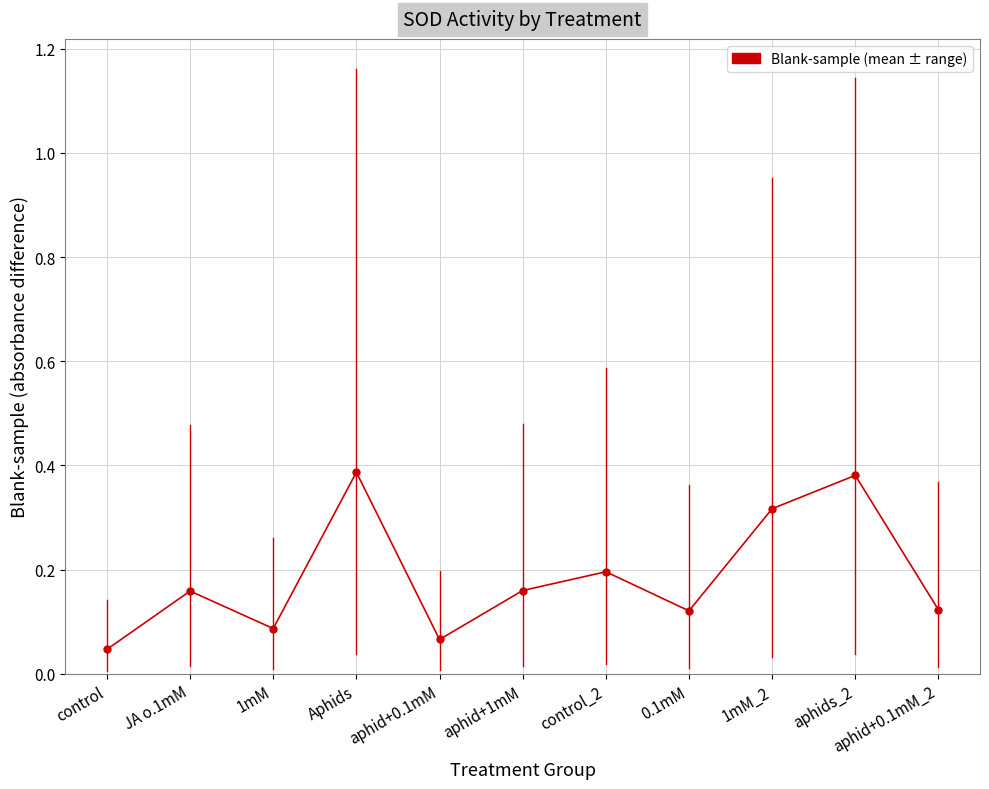

The value at 1mM_2 is 0.5. True or false?

False